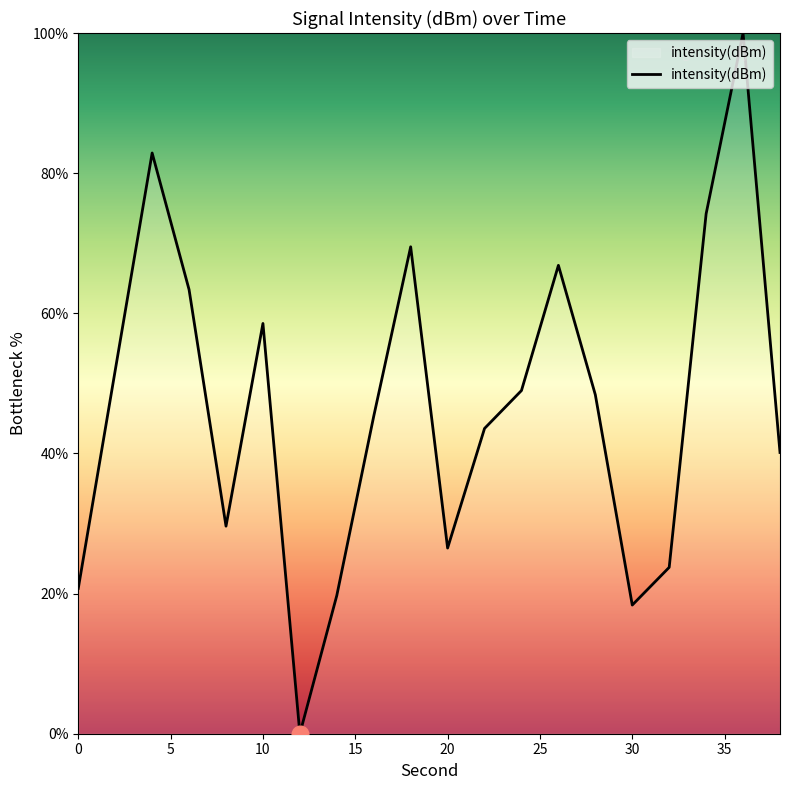

What is the greatest value displayed?

100.0